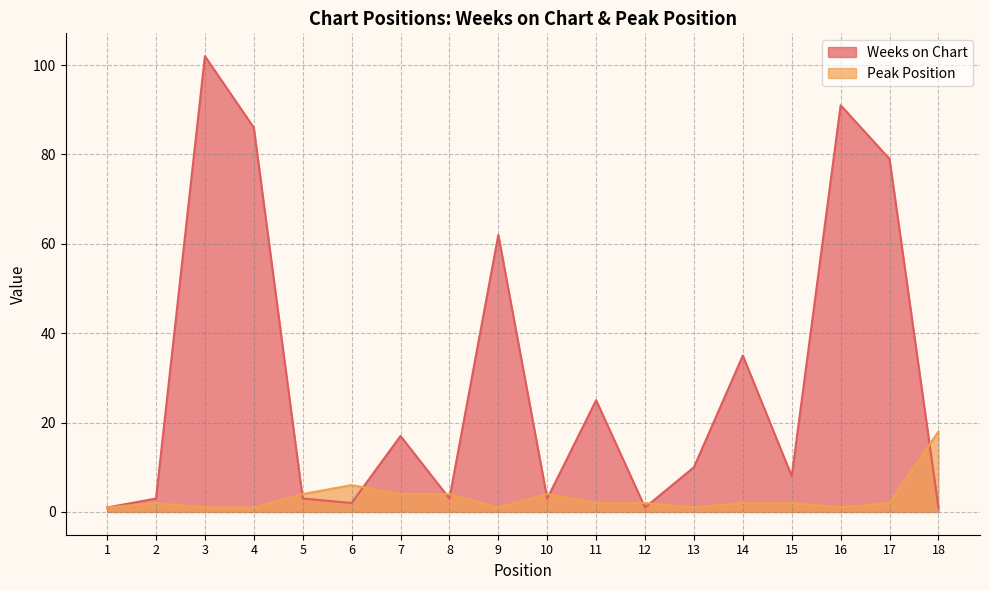

What is the maximum value for Weeks on Chart?

102